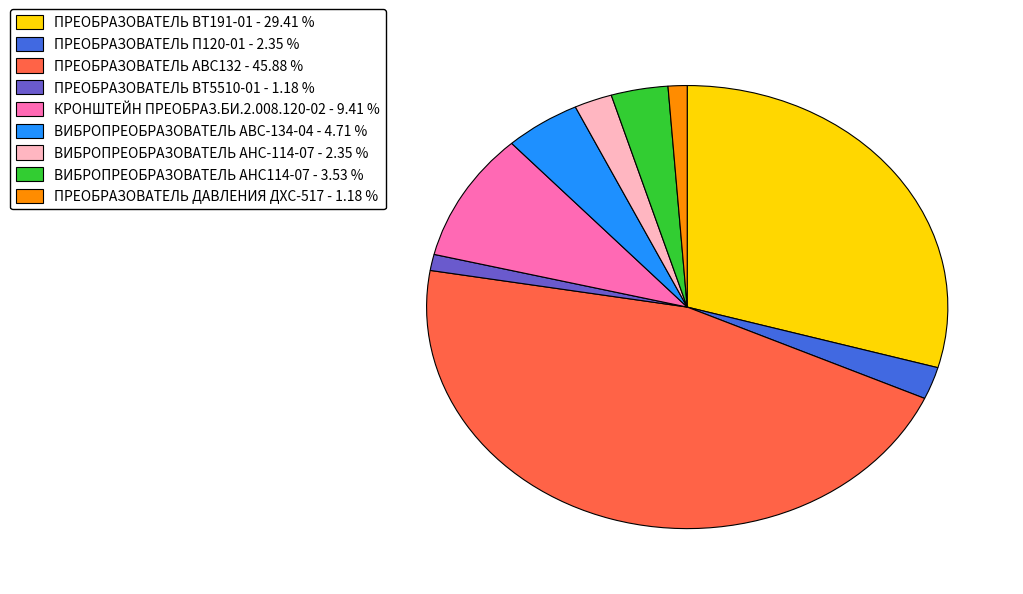

Which has a higher value, ПPEOБPAЗОВАТЕЛЬ ДАВЛЕНИЯ ДХС-517 or ПРЕОБРАЗОВАТЕЛЬ П120-01?

ПРЕОБРАЗОВАТЕЛЬ П120-01